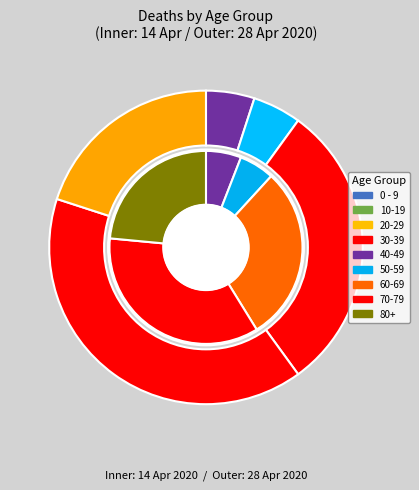

Which slice is the largest?

70-79